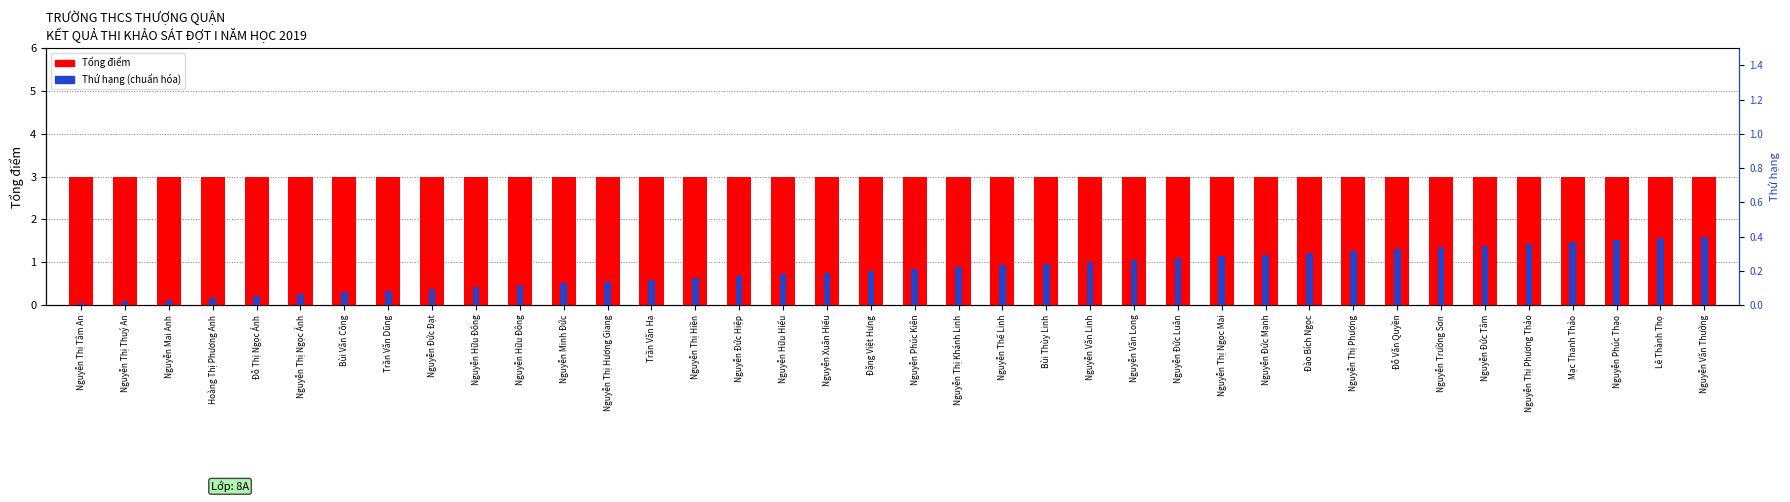

What is the sum of all Thứ hạng (chuẩn hóa) values?

7.8